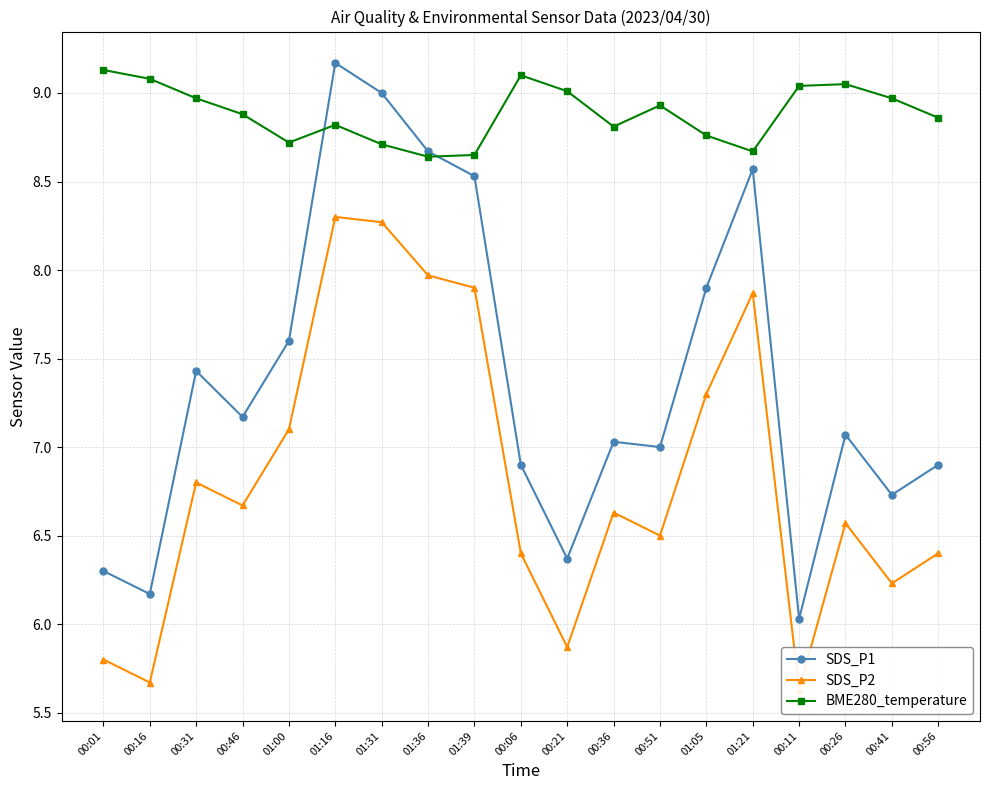

Reading left to right, extract all data points from this chart.

SDS_P1: 6.3	6.2	7.4	7.2	7.6	9.2	9.0	8.7	8.5	6.9	6.4	7.0	7.0	7.9	8.6	6.0	7.1	6.7	6.9
SDS_P2: 5.8	5.7	6.8	6.7	7.1	8.3	8.3	8.0	7.9	6.4	5.9	6.6	6.5	7.3	7.9	5.6	6.6	6.2	6.4
BME280_temperature: 9.1	9.1	9.0	8.9	8.7	8.8	8.7	8.6	8.7	9.1	9.0	8.8	8.9	8.8	8.7	9.0	9.1	9.0	8.9